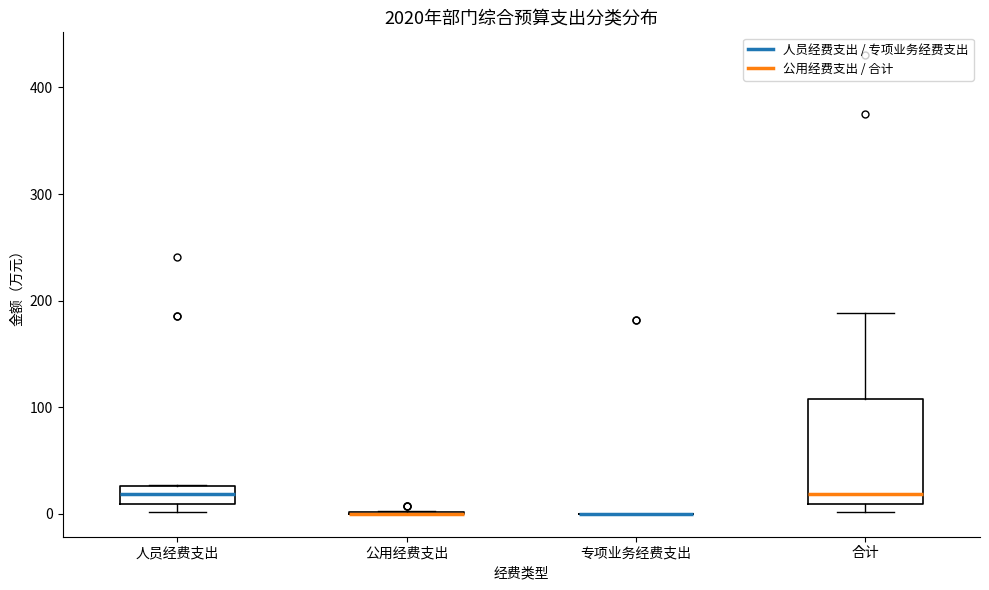

Reading left to right, read every box against the y-axis: the position of its median line, the range the box covers, and the ends of its whiskers. The values are not printed on the chart, so give them approximately, as read against the axis.

人员经费支出: median 20, box 10 to 30, whiskers 0 to 30
公用经费支出: box collapsed to a line at 0, whiskers 0 to 0
专项业务经费支出: box collapsed to a line at 0, whiskers 0 to 0
合计: median 20, box 10 to 110, whiskers 0 to 190